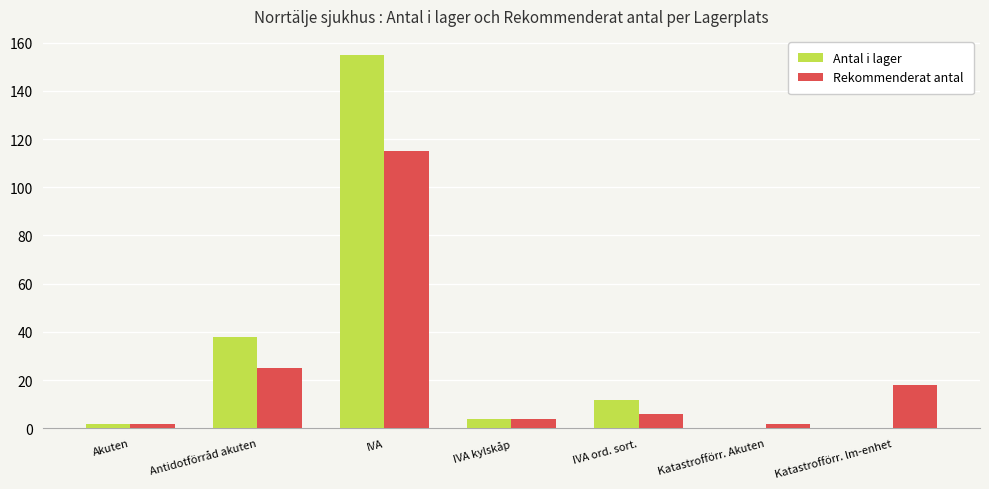

Which label corresponds to the largest value in the chart?

IVA